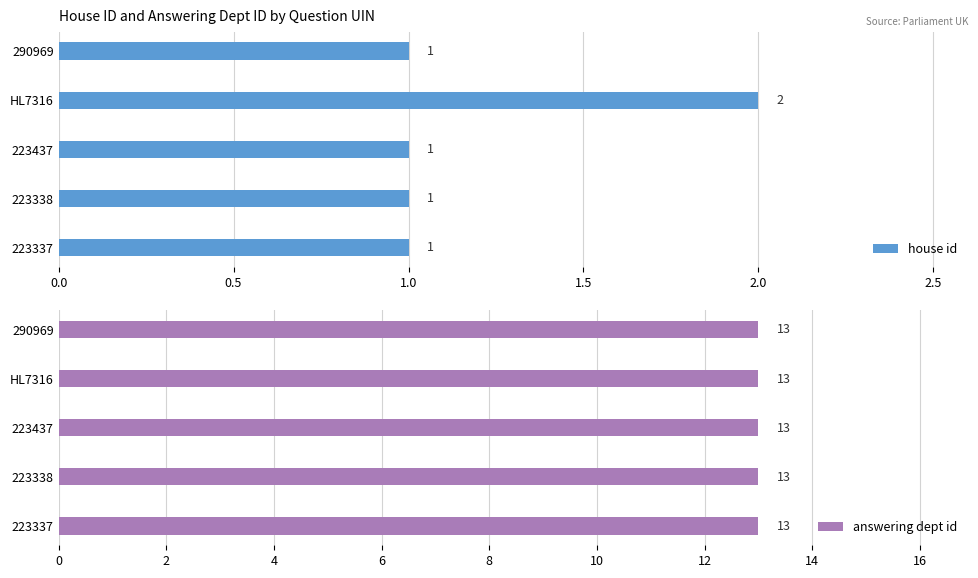

The value of house id at 290969 is 1. True or false?

True